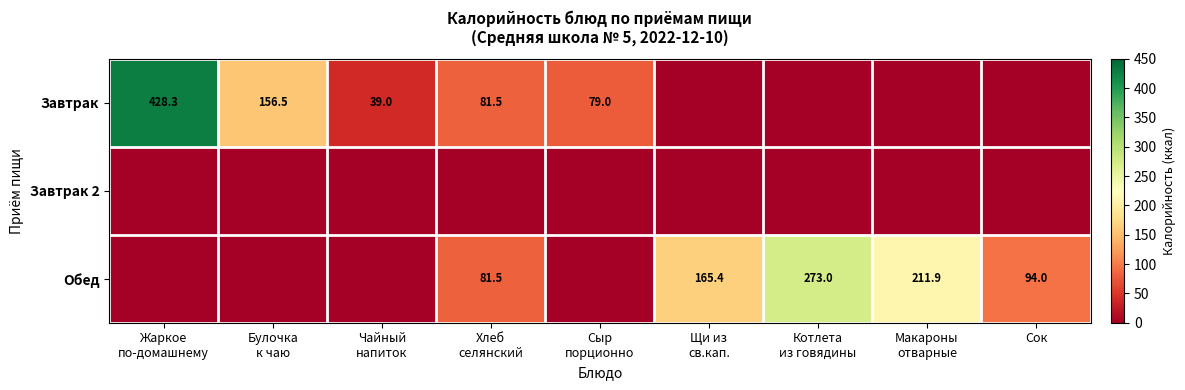

What is the difference between the maximum and minimum values in the Обед series?

273.0